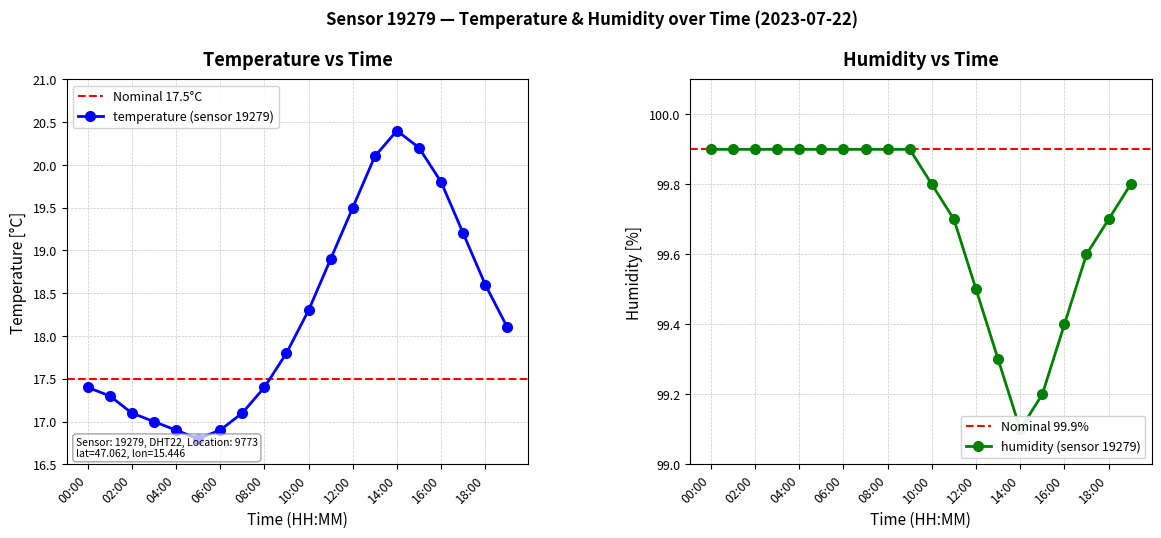

What is the difference between the highest and lowest values at 04:00?

83.0